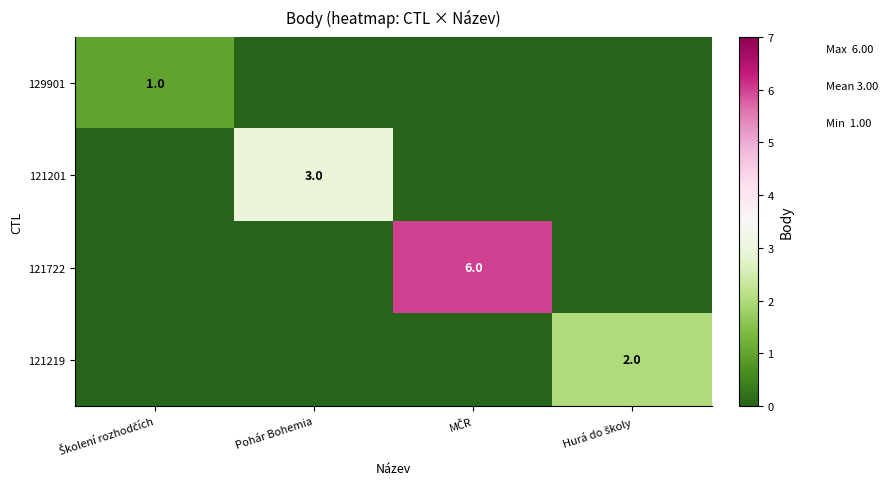

What is the sum of all 129901 values?

1